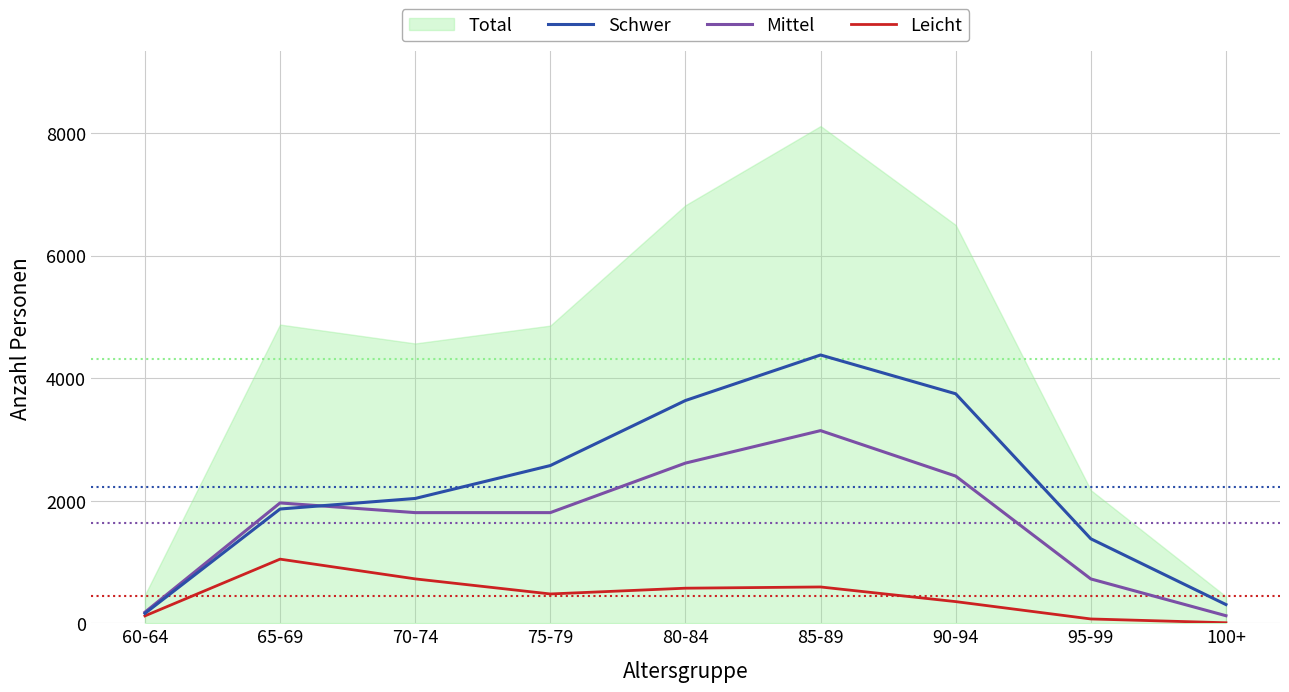

At which category is the sum across all series the highest?

85-89